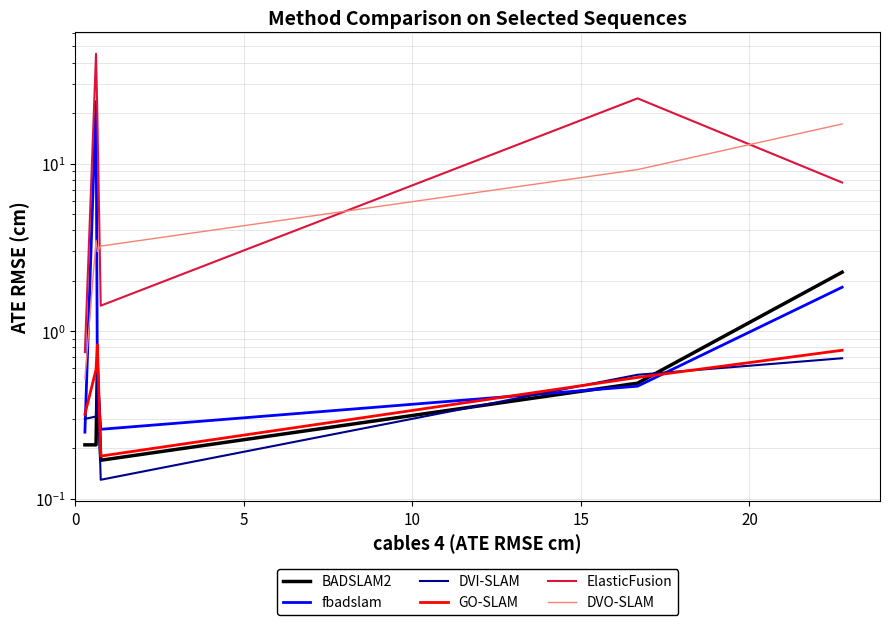

Which series has the largest total across all categories?

ElasticFusion